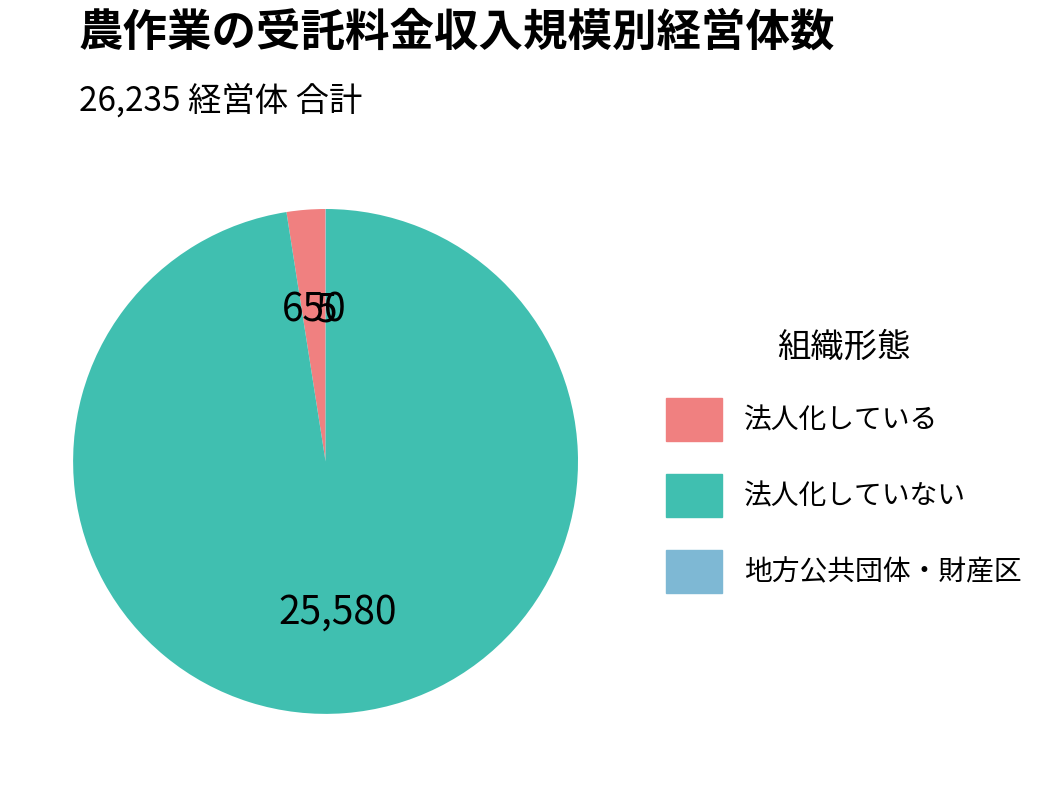

Which slice is the largest?

法人化していない